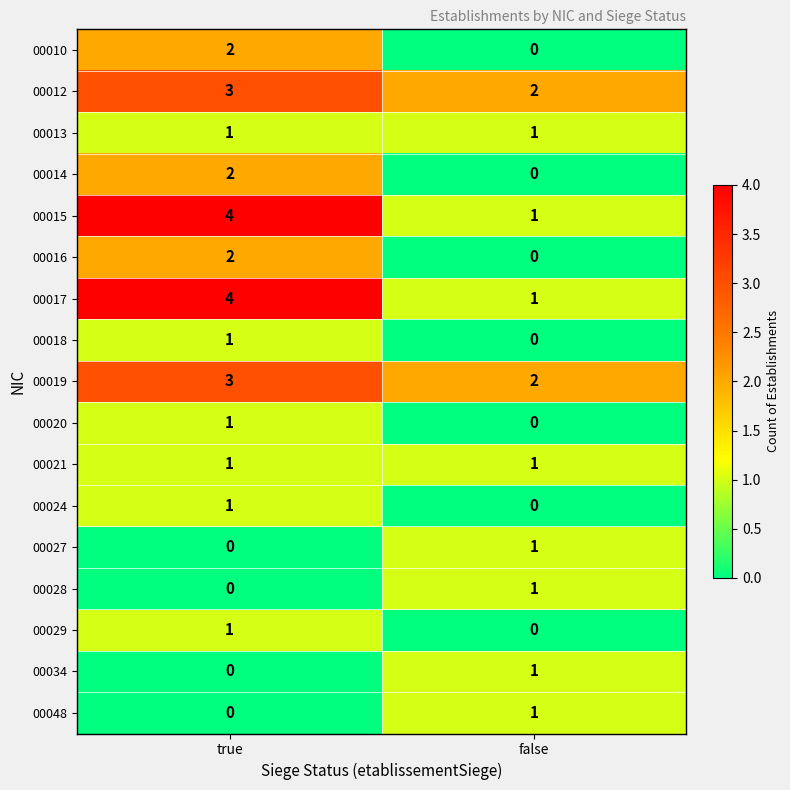

What is the total value across all series at false?

12